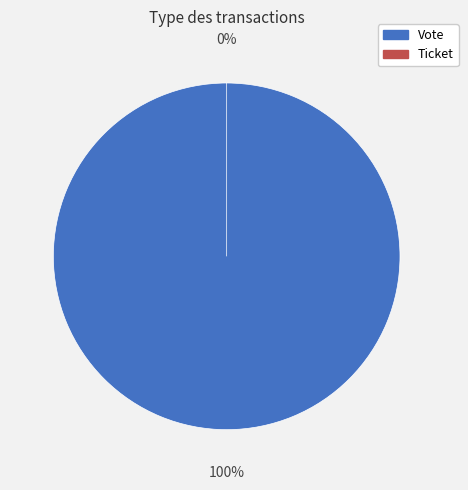

How many segments does this pie chart have?

2